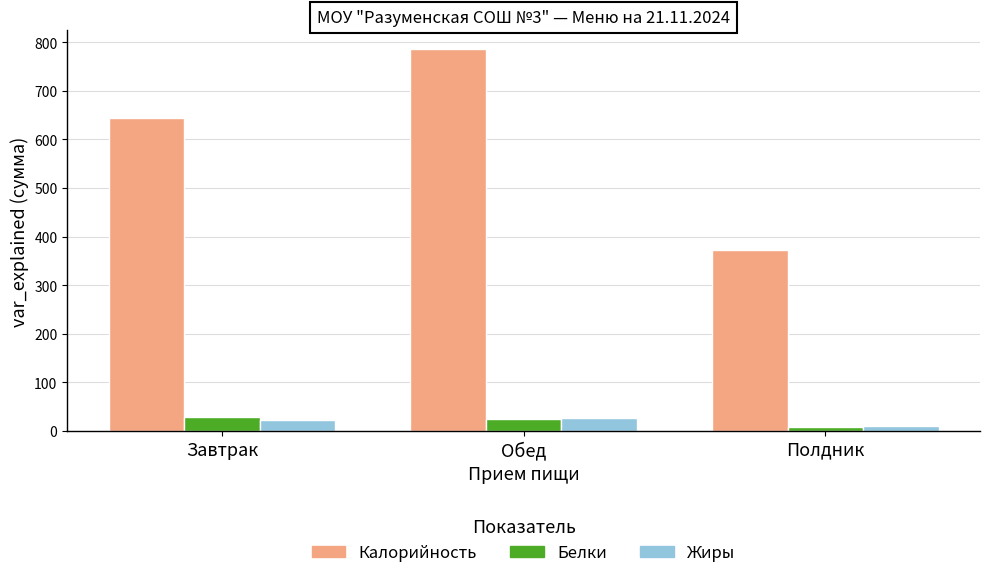

List the labels in order of Калорийность value, smallest first.

Полдник, Завтрак, Обед